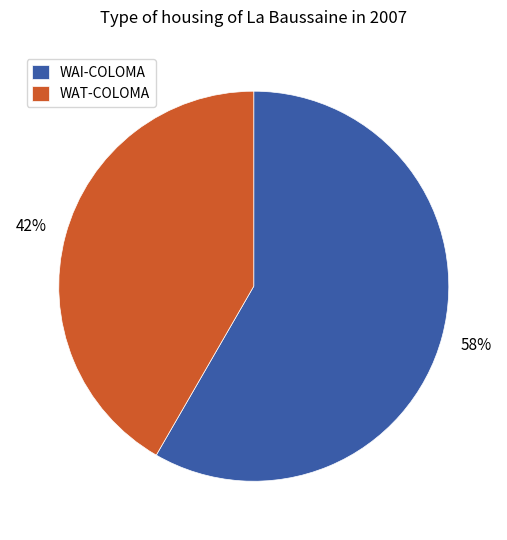

Combined, do WAI-COLOMA and WAT-COLOMA account for over 50%?

Yes